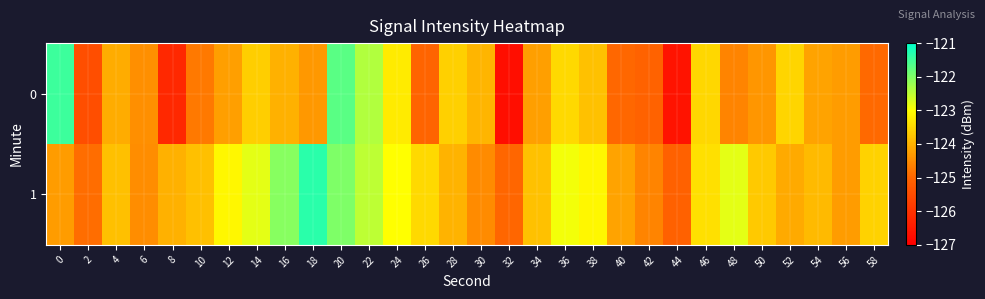

What is the greatest value displayed?

-121.3